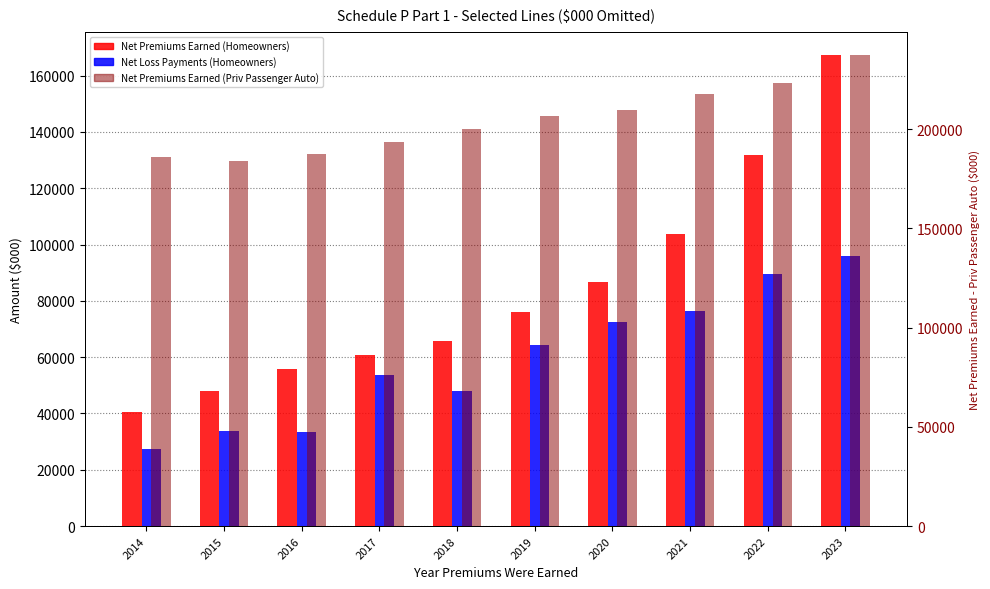

Is the value of Net Premiums Earned (Homeowners) at 2019 greater than the value of Net Premiums Earned (Priv Passenger Auto) at 2023?

No